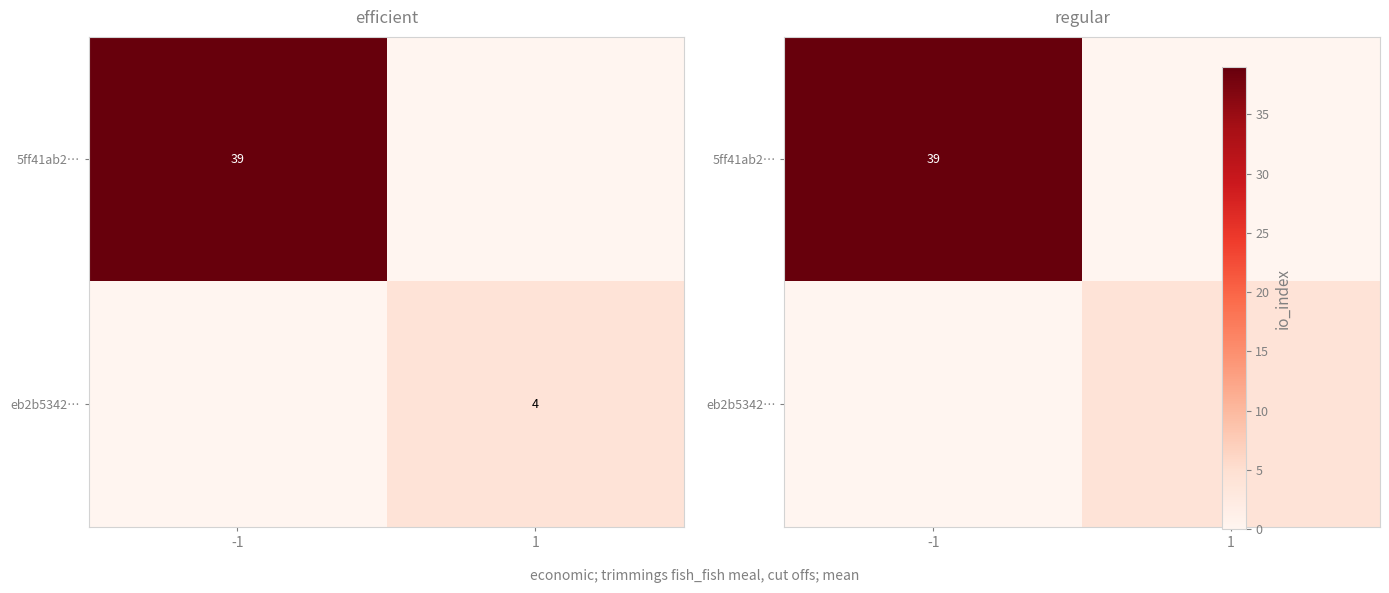

Rank the series by their maximum value, from lowest to highest.

eb2b5342…, 5ff41ab2…